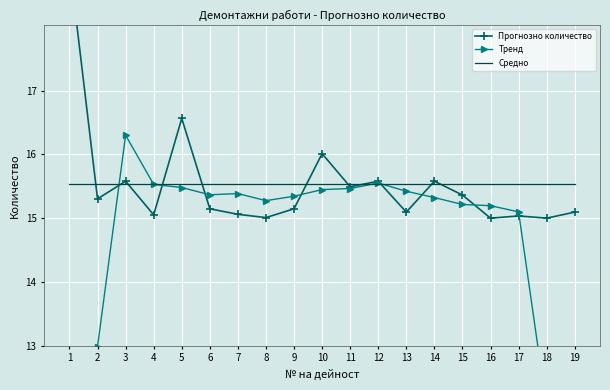

At which label does Тренд reach its peak?

3